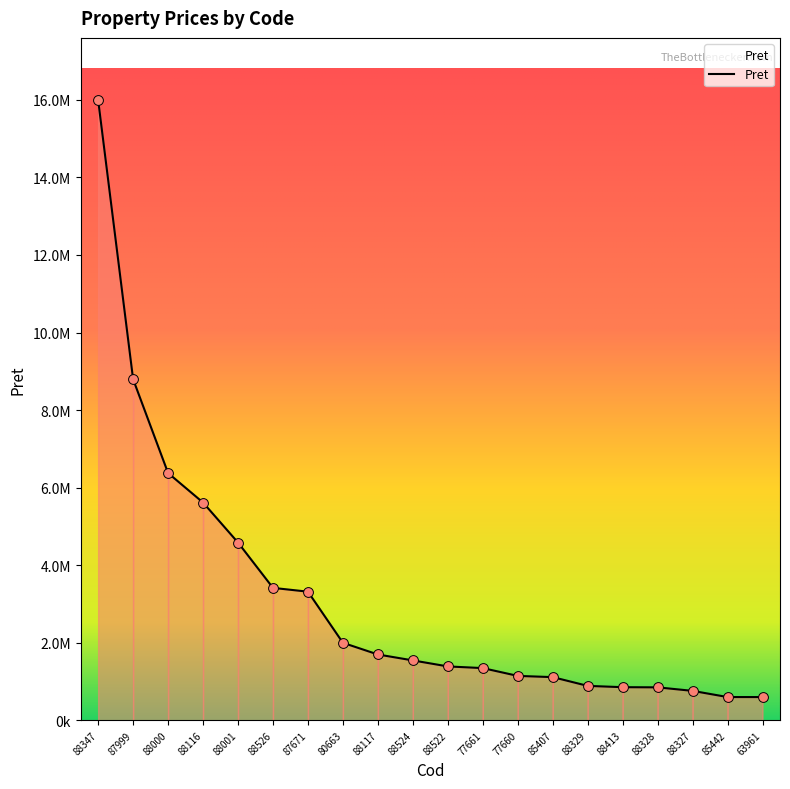

Does the chart have visible grid lines?

No